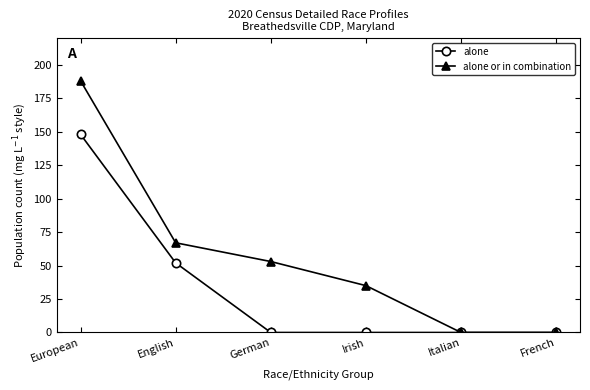

What is the label of the 1st point from the right?

French